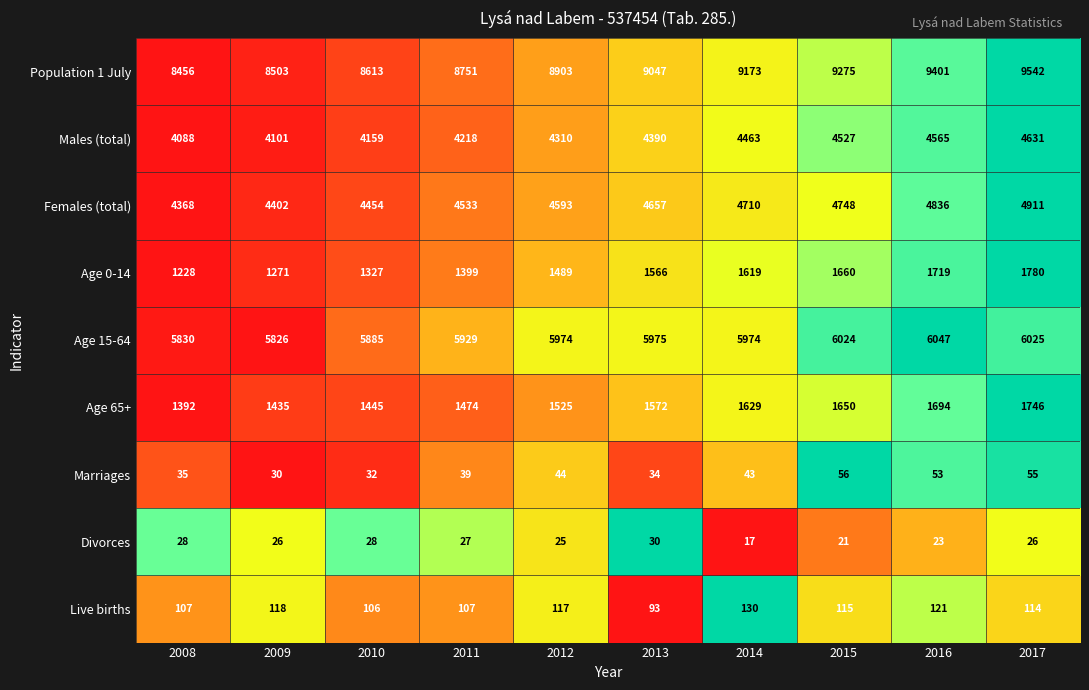

Where does the Divorces series first go above 26?

2008